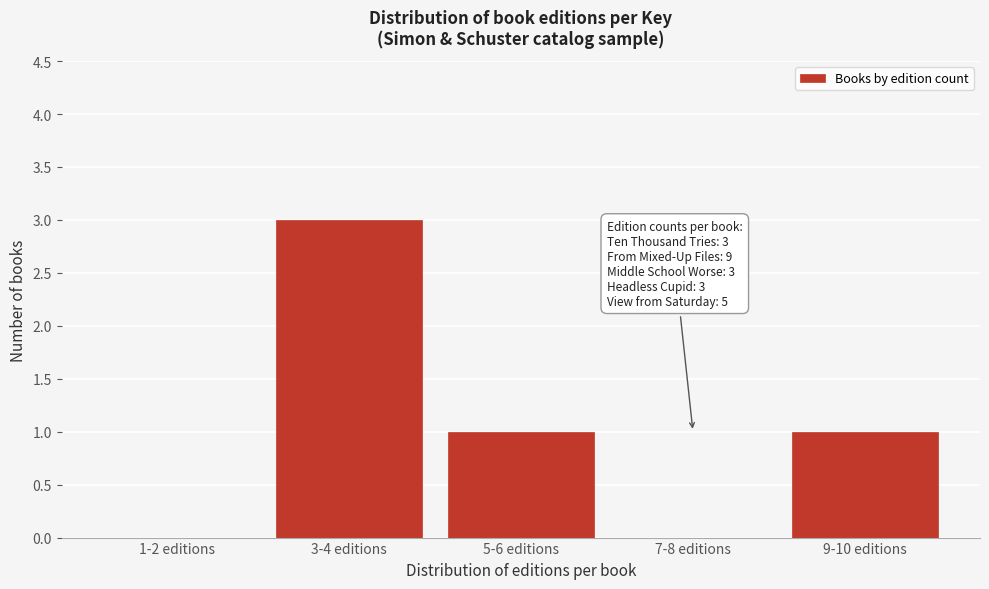

Reading left to right, what are all the values shown in this chart?

1-2 editions=0	3-4 editions=3	5-6 editions=1	7-8 editions=0	9-10 editions=1